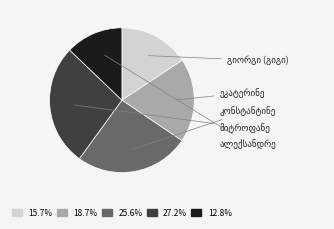

How many segments does this pie chart have?

5